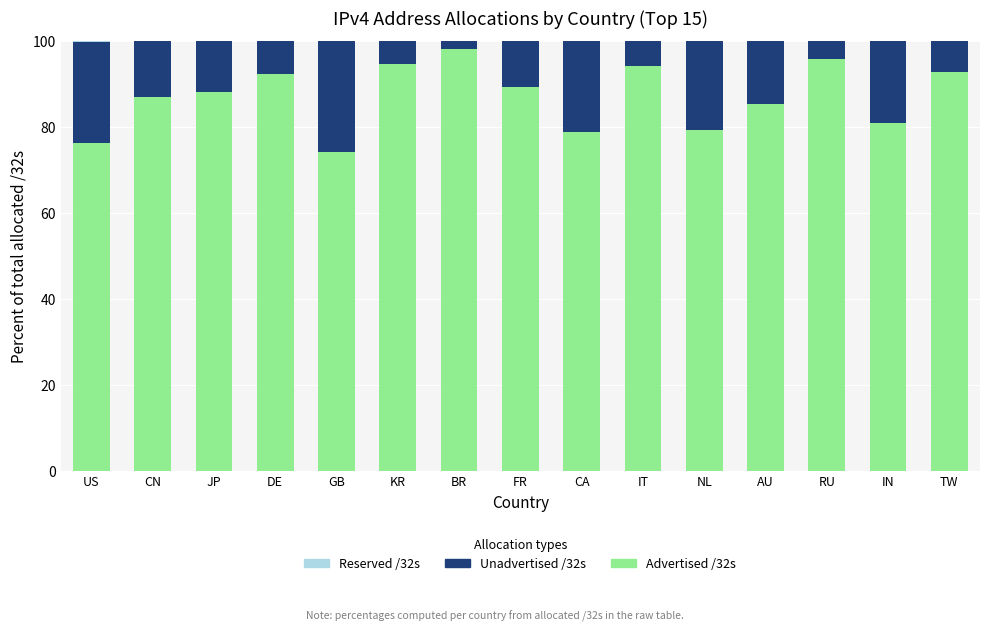

Which category has the highest value in the Advertised /32s series?

BR